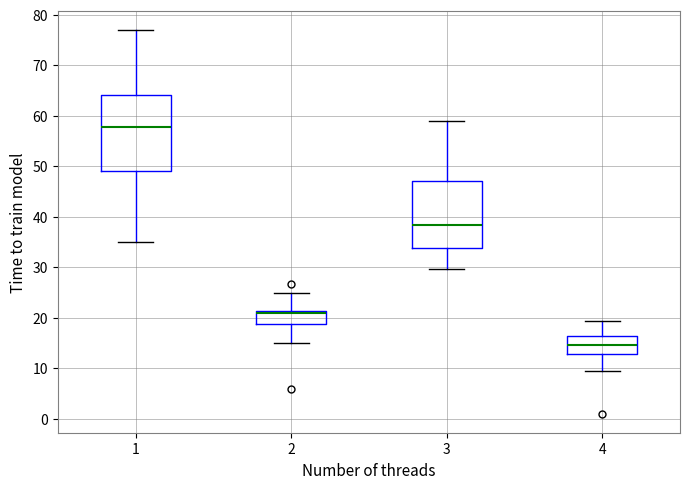

Which box is the tallest, from its lower edge to its upper edge?

1